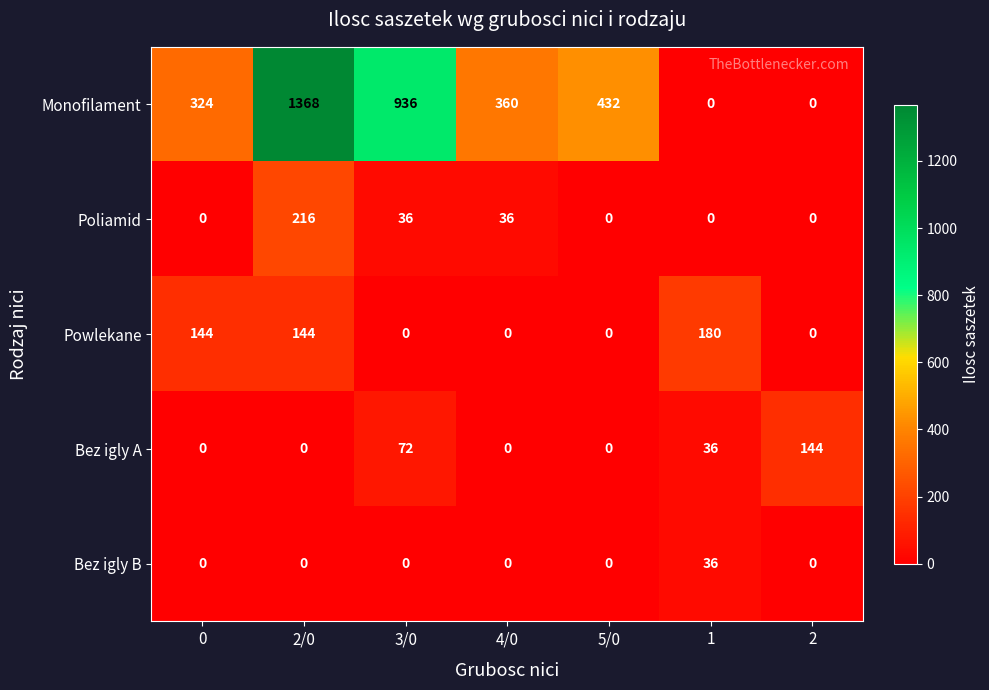

The value of Poliamid at 1 is 0. True or false?

True